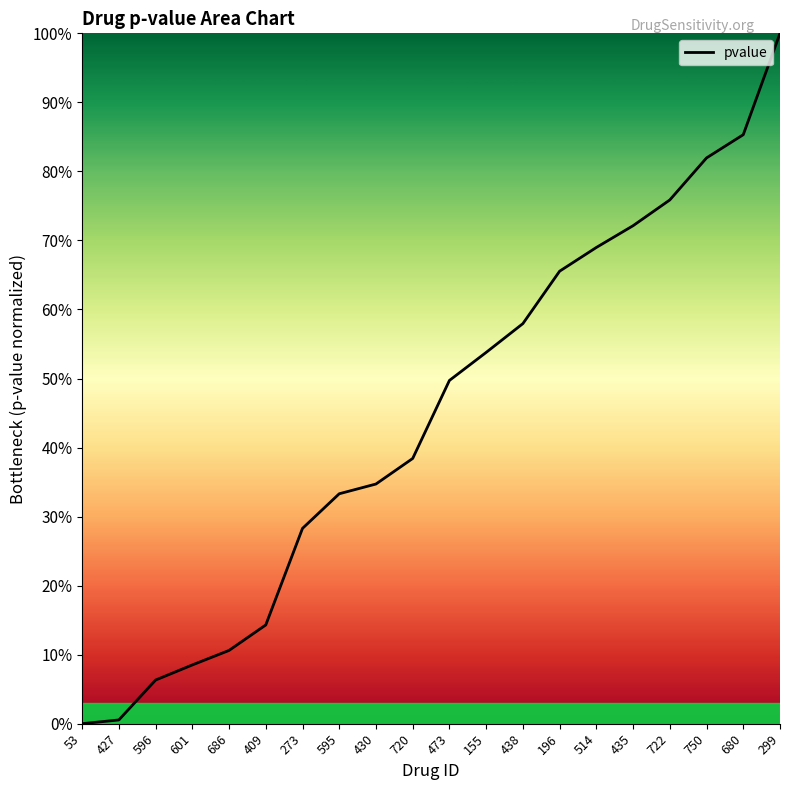

Does the chart have visible grid lines?

No